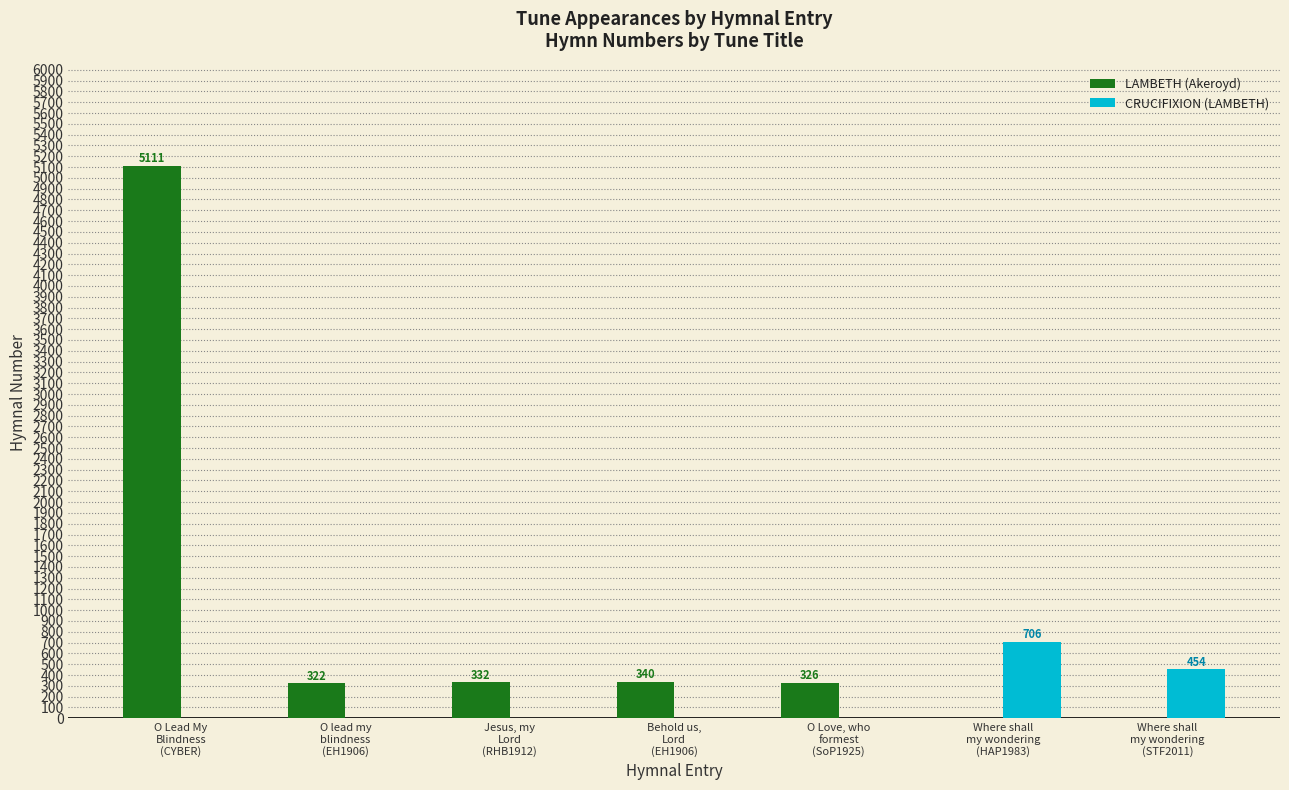

What is the greatest value displayed?

5111